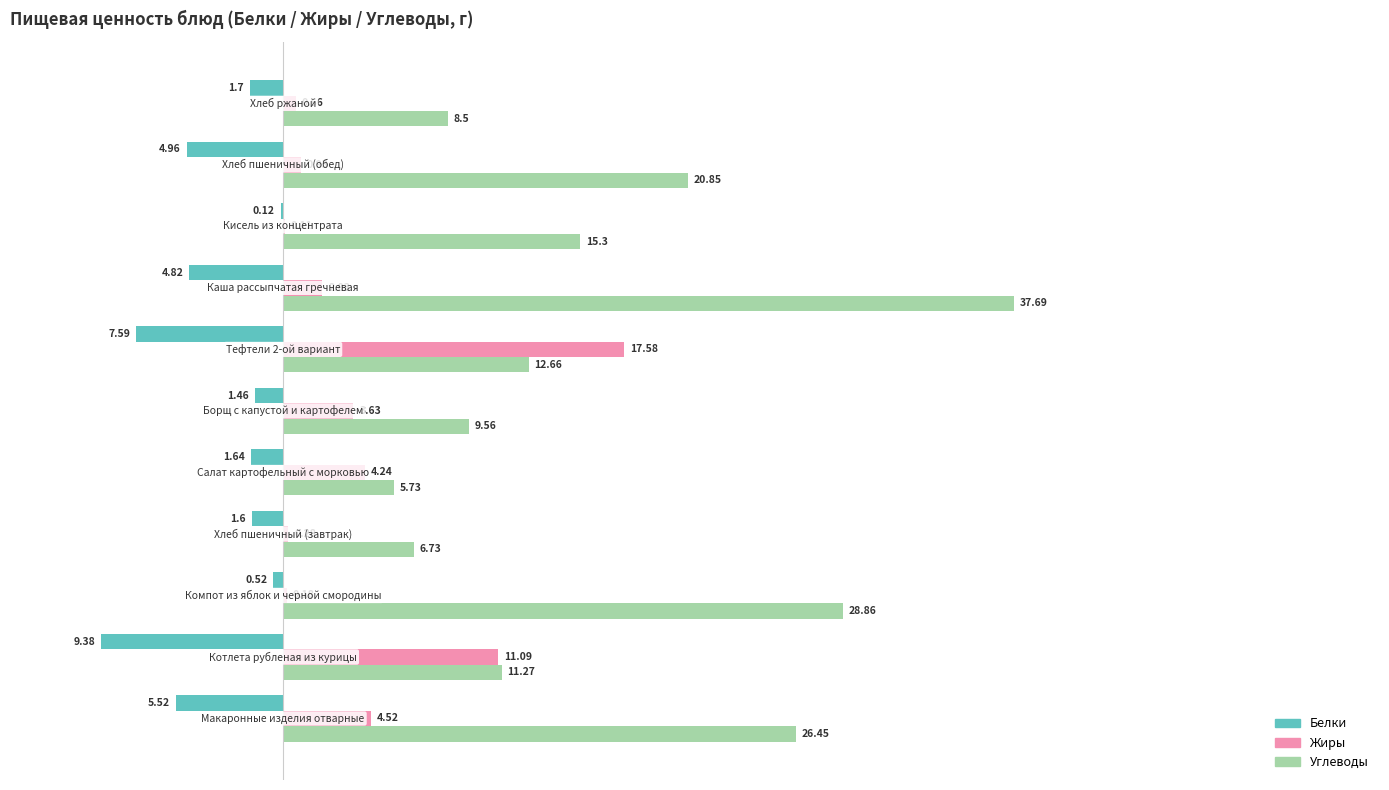

What is the sum of all Углеводы values?

183.6